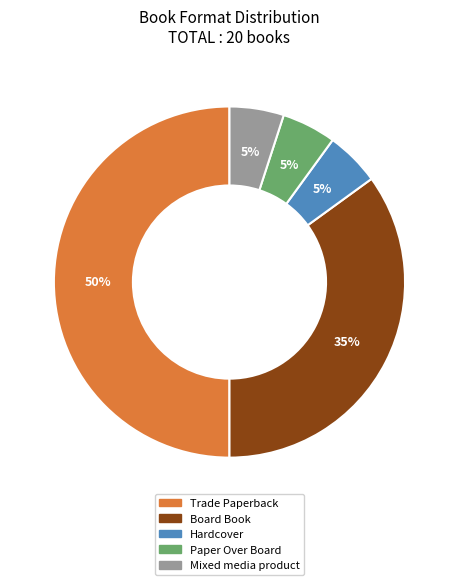

To the nearest percent, what percentage of the pie is Mixed media product?

5%